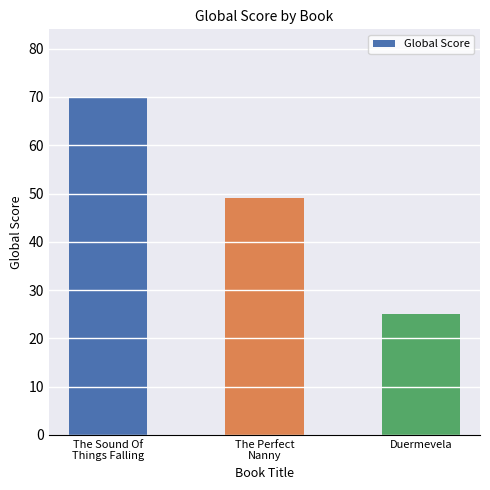

What is the label of the 1st bar from the right?

Duermevela